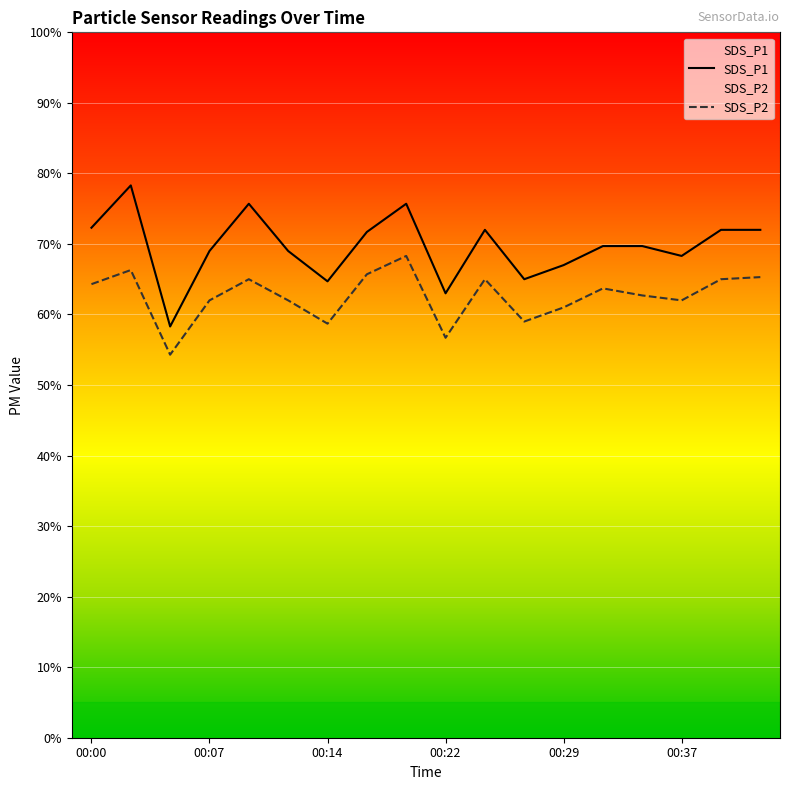

Which series has the largest range (max minus min)?

SDS_P1